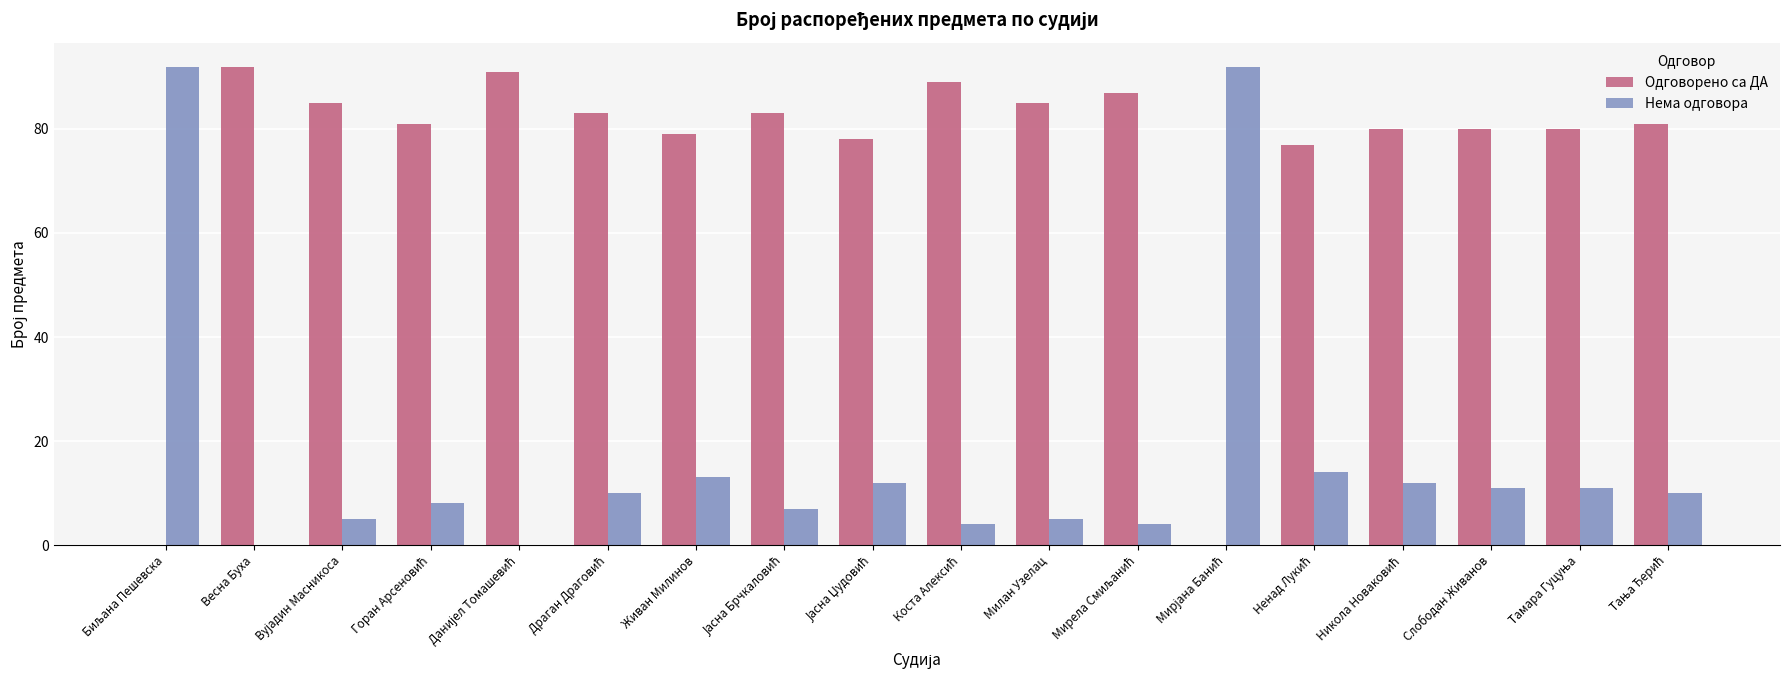

Which series has the largest range (max minus min)?

Одговорено са ДА